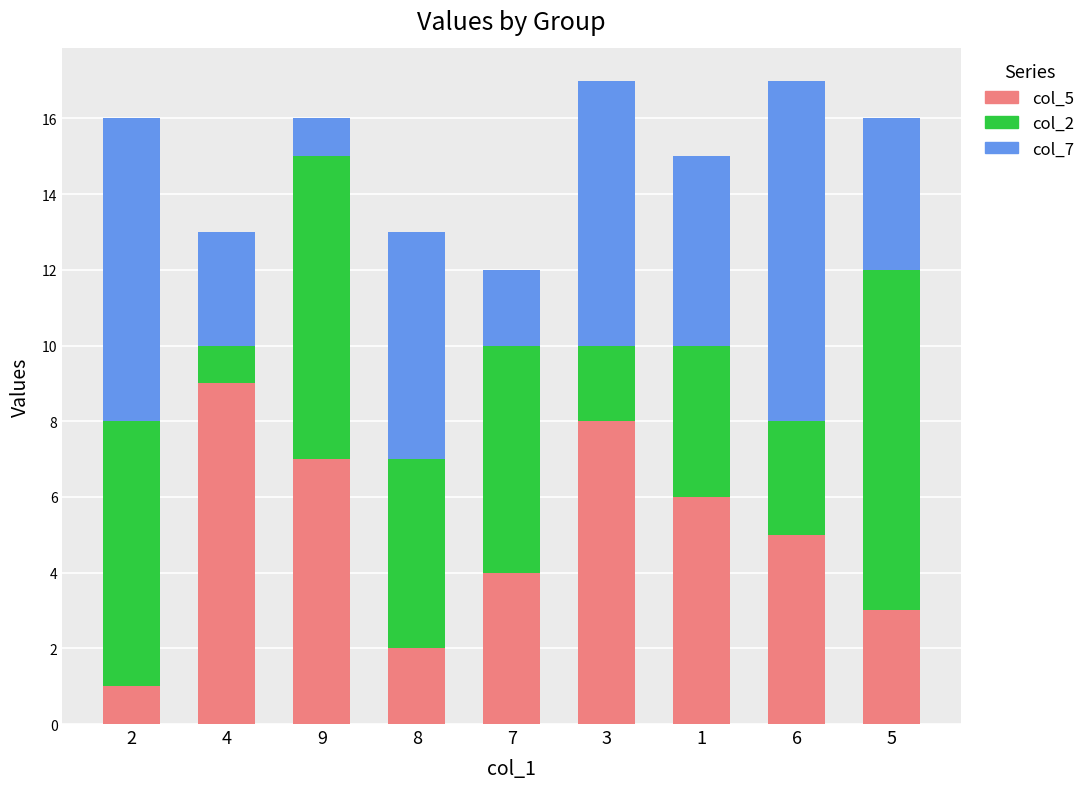

True or false: col_5 has a value of 6 at 7.

False